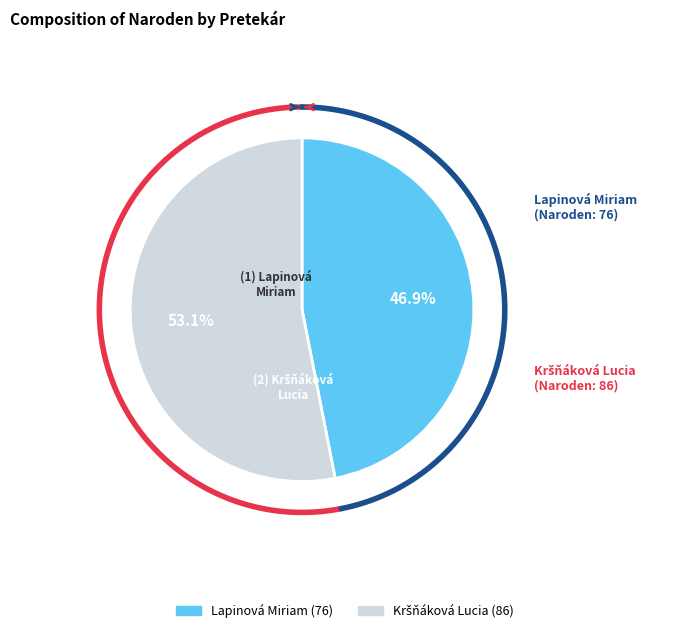

Do Kršňáková Lucia and Lapinová Miriam together represent more than half of the pie?

Yes